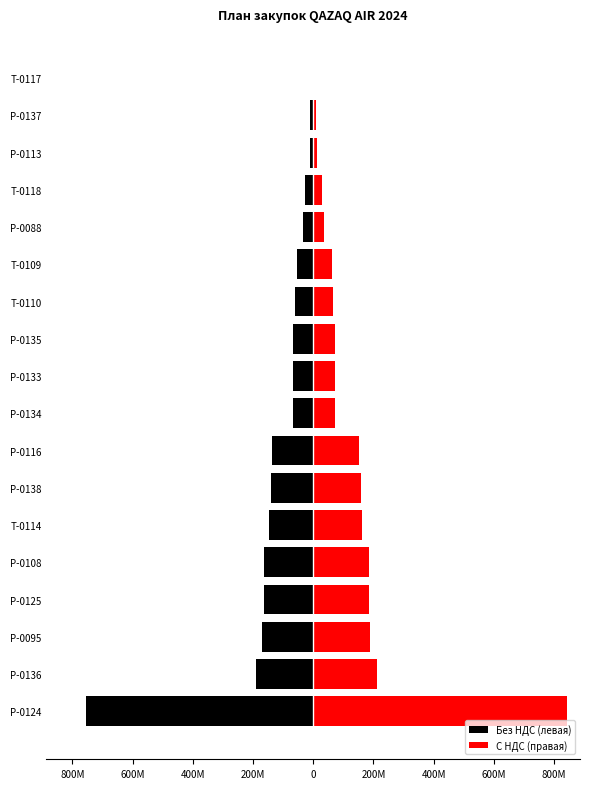

The value of Без НДС (левая) at Р-0135 is -15593258. True or false?

False